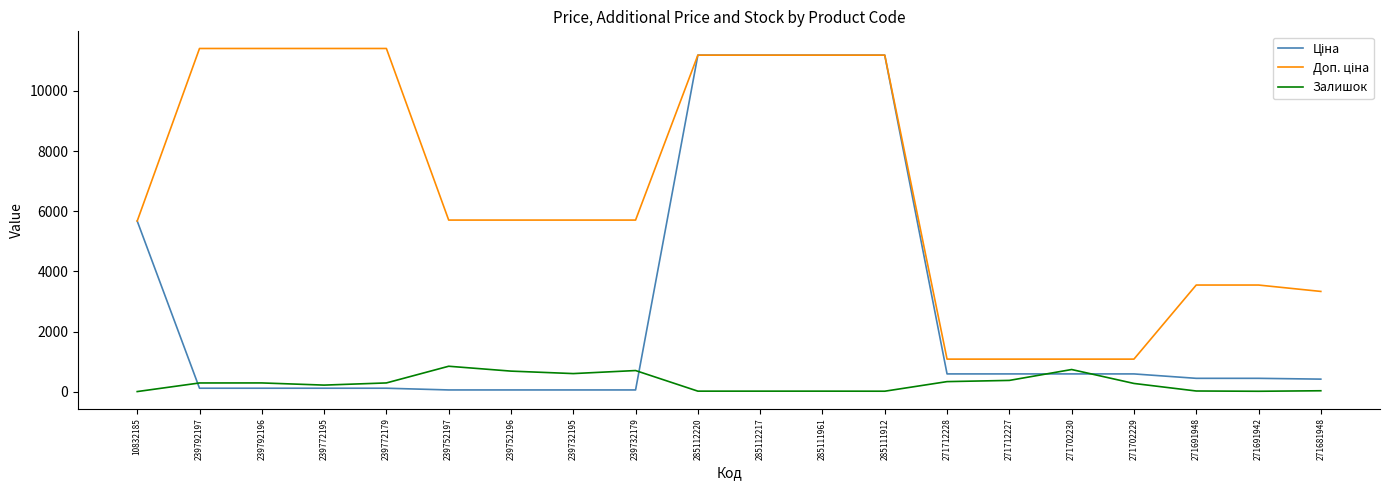

What is the greatest value displayed?

11410.0